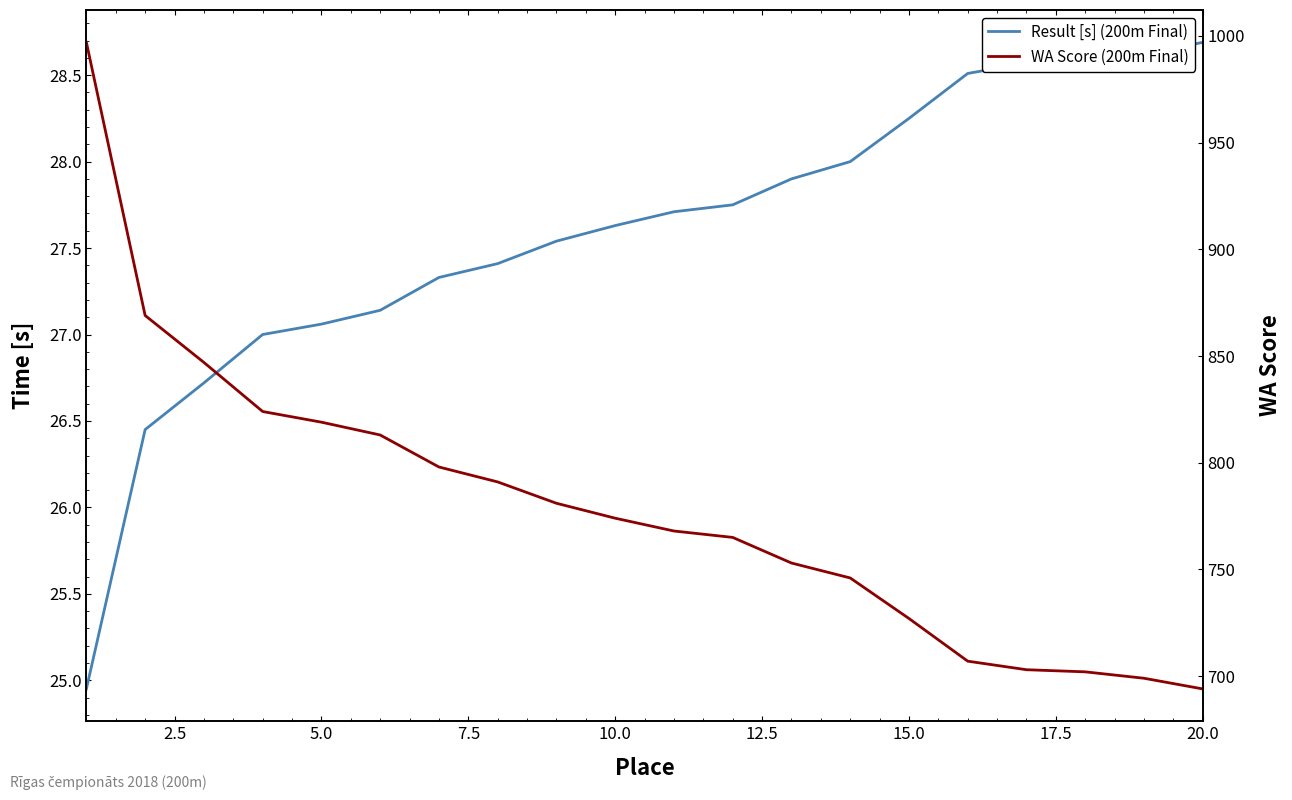

How many distinct data groups are displayed?

2